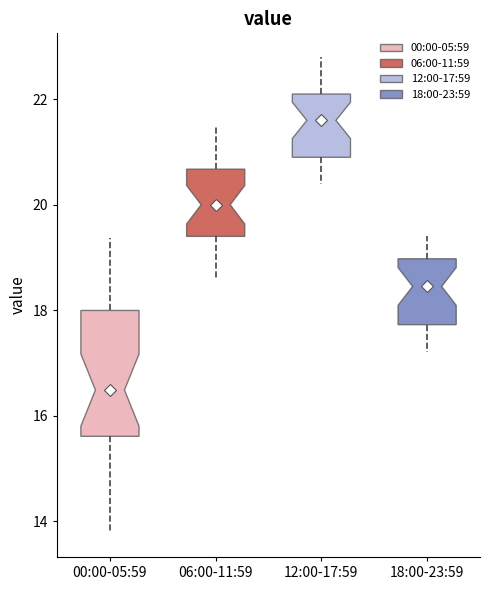

Comparing the boxes themselves (not the whiskers), which one is the tallest?

00:00-05:59